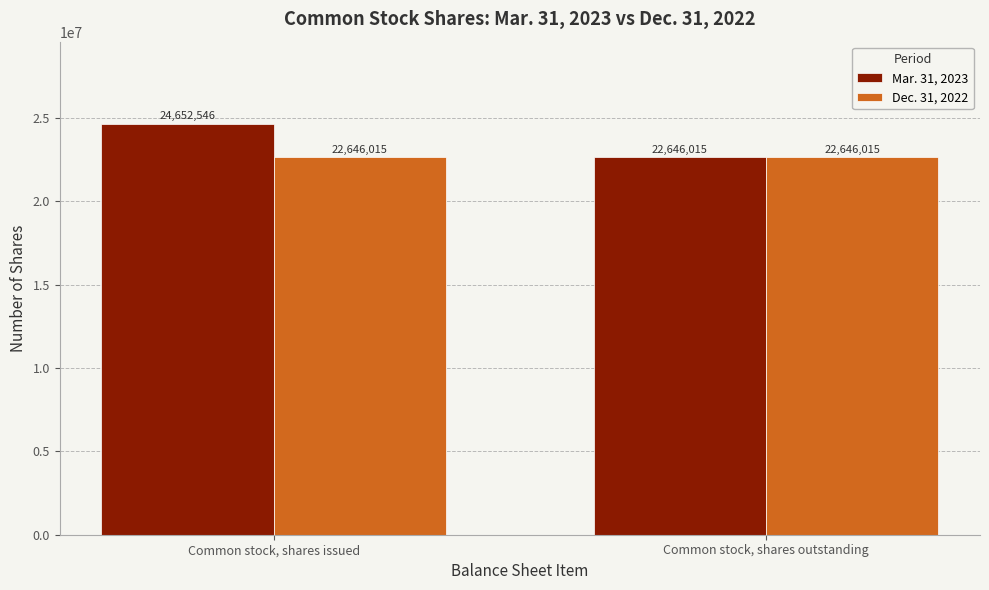

Rank the series by their average value, from highest to lowest.

Mar. 31, 2023, Dec. 31, 2022